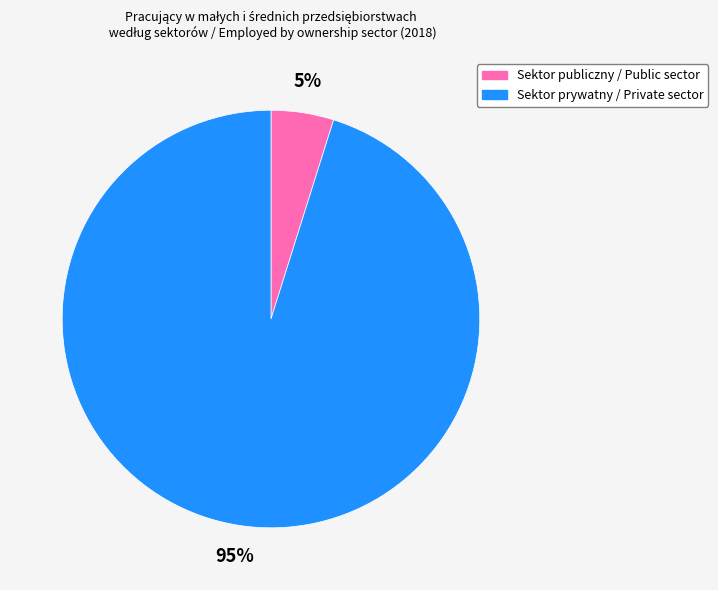

The Sektor publiczny / Public sector slice represents 5% of the pie. True or false?

True